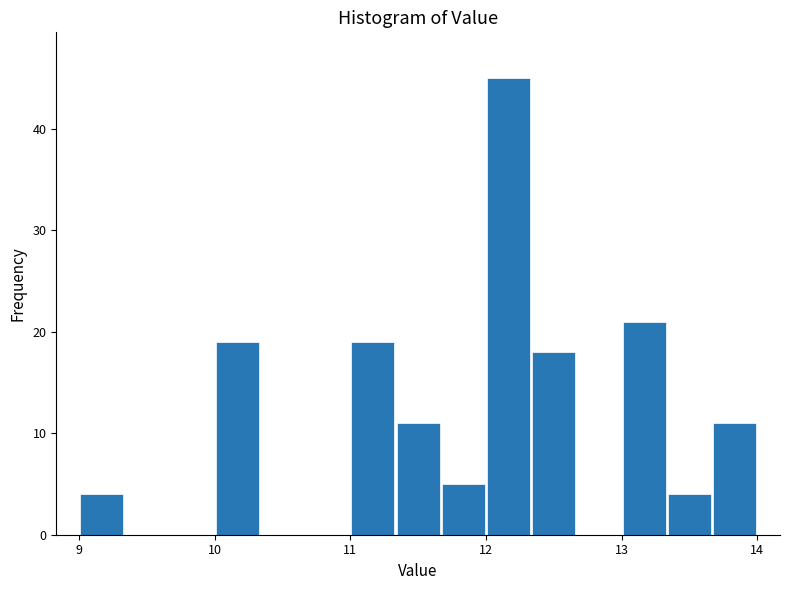

Around what value on the x-axis is the tallest bar? Give the approximate position of its centre, as read against the axis.

12.2